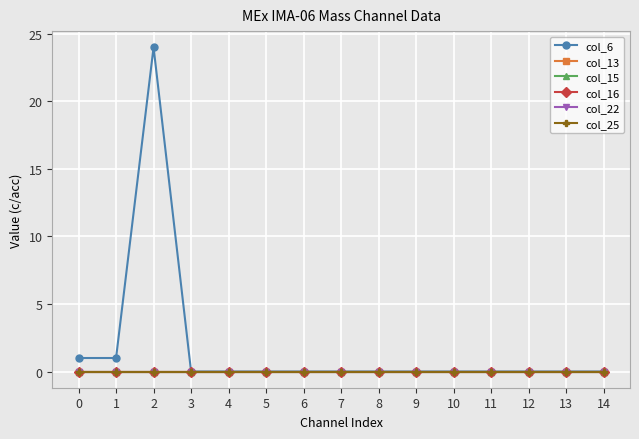

Does the chart have visible grid lines?

Yes